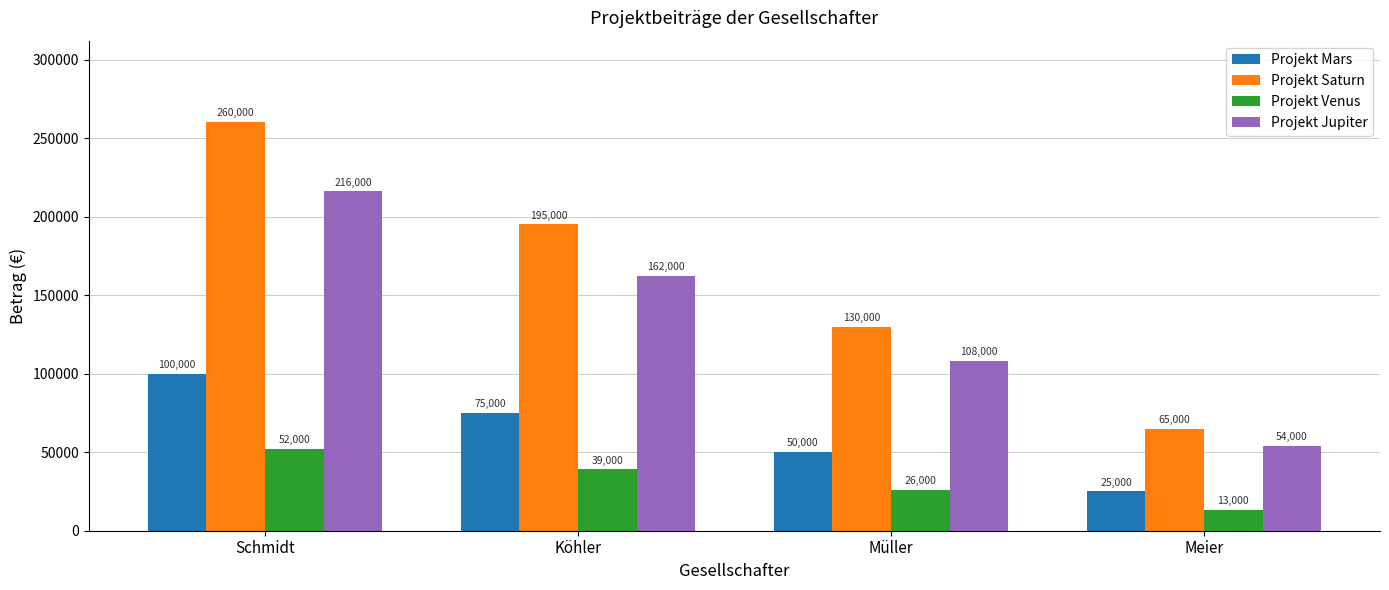

What position from the left is Meier?

4